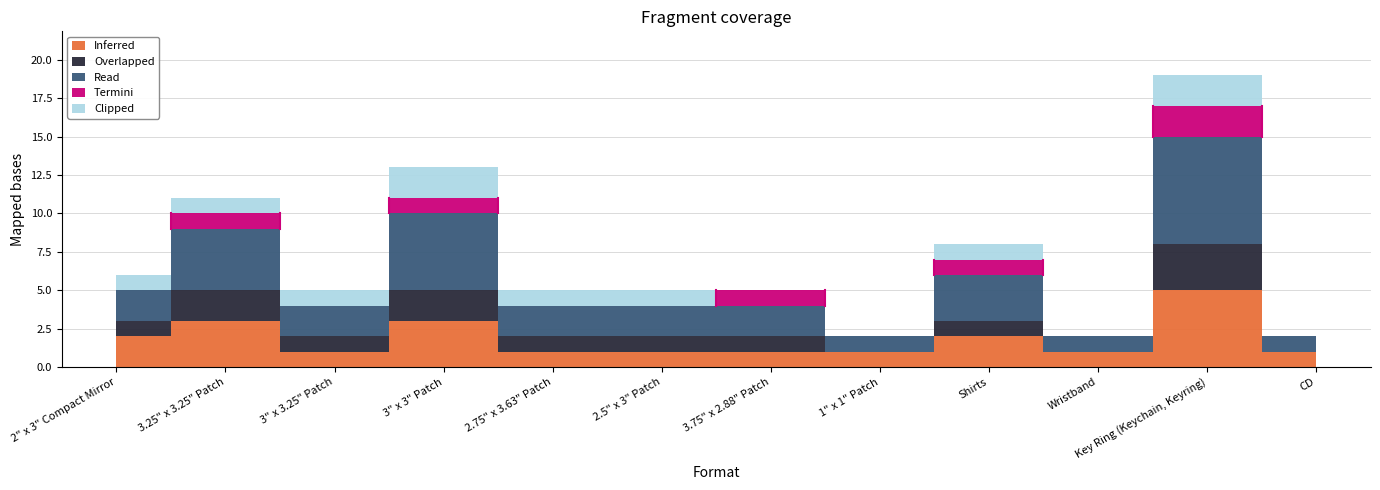

How many lines are shown in the chart?

5